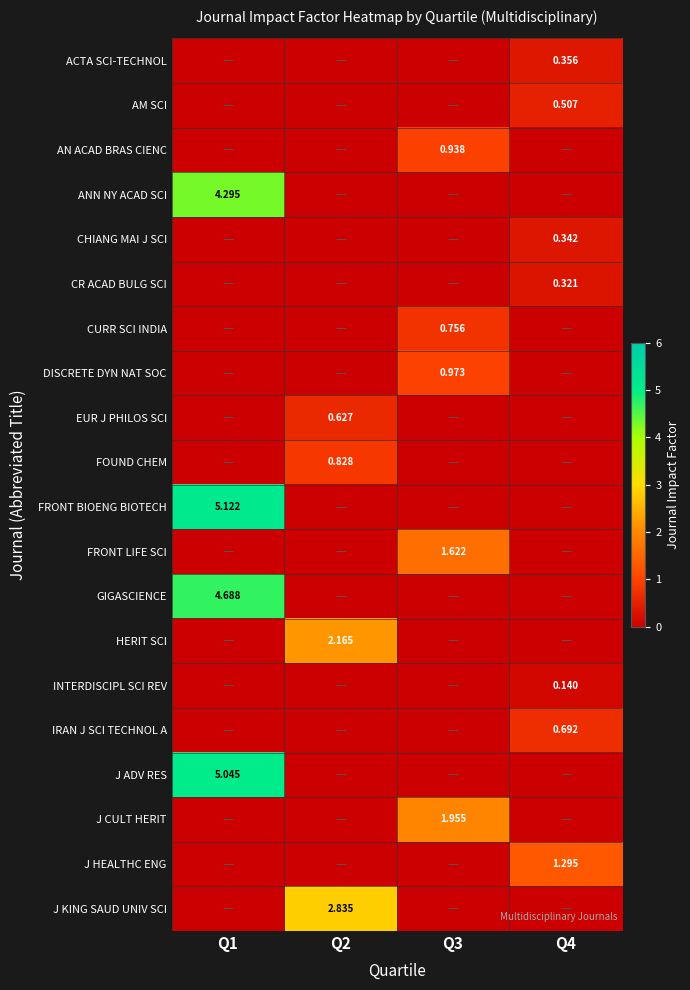

The value of HERIT SCI at Q1 is -1.2. True or false?

False